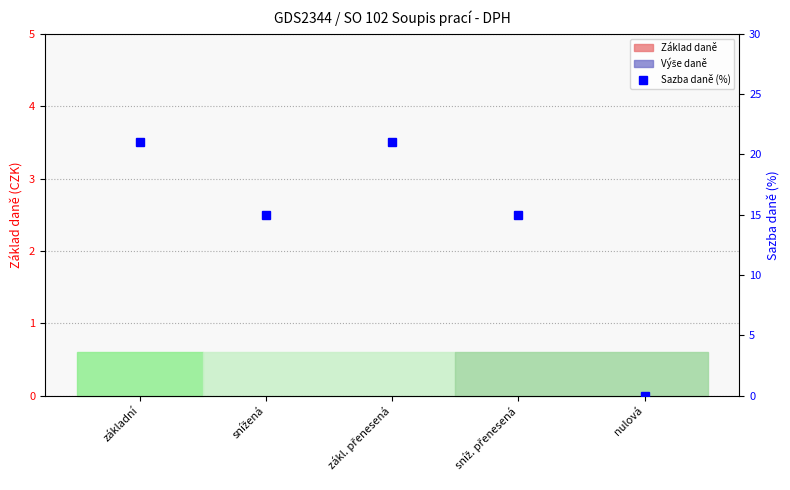

List the labels in order of Sazba daně (%) value, largest first.

základní, zákl. přenesená, snížená, sníž. přenesená, nulová